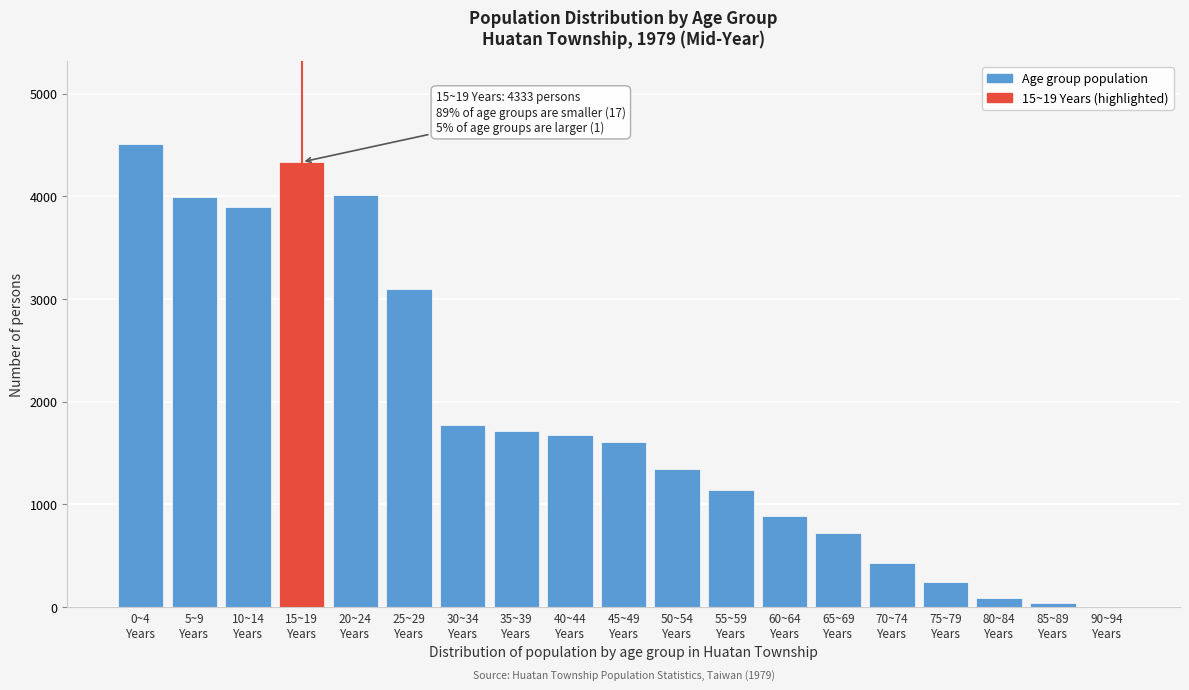

What is the sum of all values?

35461.0